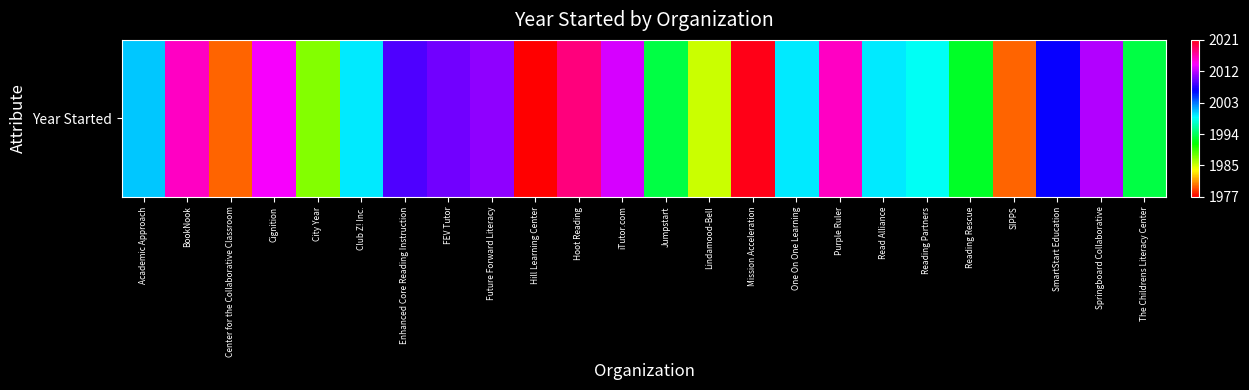

List the labels in order of value, largest first.

Mission Acceleration, Hoot Reading, BookNook, Purple Ruler, Cignition, iTutor.com, Springboard Collaborative, Future Forward Literacy, FEV Tutor, Enhanced Core Reading Instruction, SmartStart Education, Academic Approach, Club Z! Inc., One On One Learning, Read Alliance, Reading Partners, Jumpstart, The Childrens Literacy Center, Reading Rescue, City Year, Lindamood-Bell, Center for the Collaborative Classroom, SIPPS, Hill Learning Center